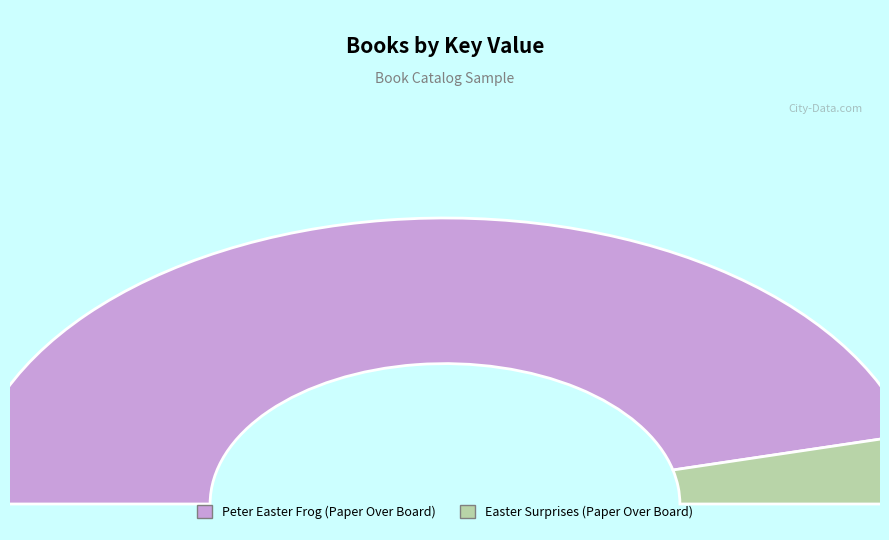

Is it true that Peter Easter Frog (Paper Over Board) is 92% of the pie?

True